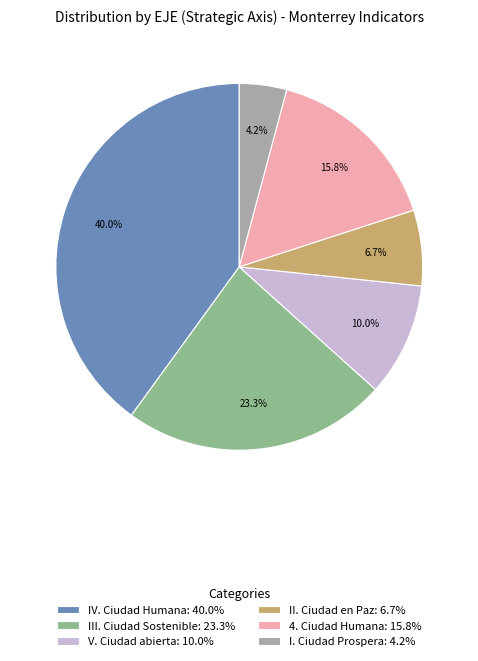

Which category has the smallest portion of the pie?

I. Ciudad Prospera